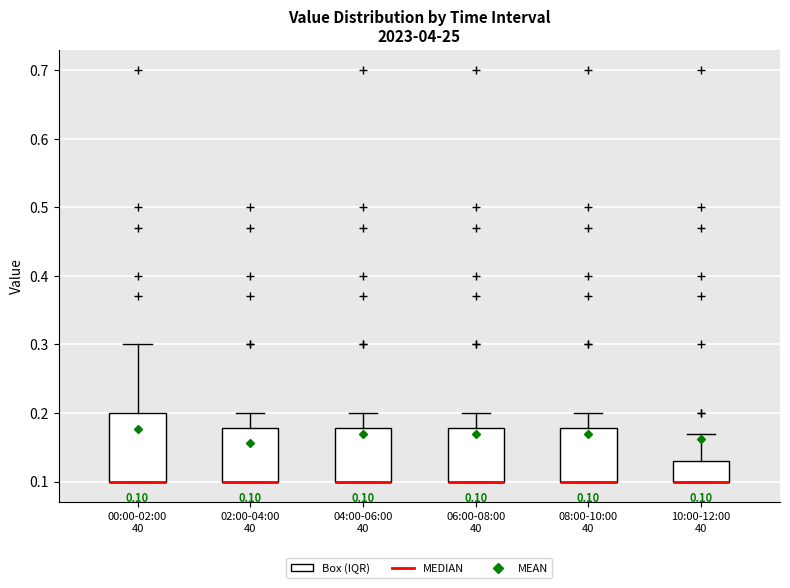

Comparing the boxes themselves (not the whiskers), which one is the tallest?

00:00-02:00 40